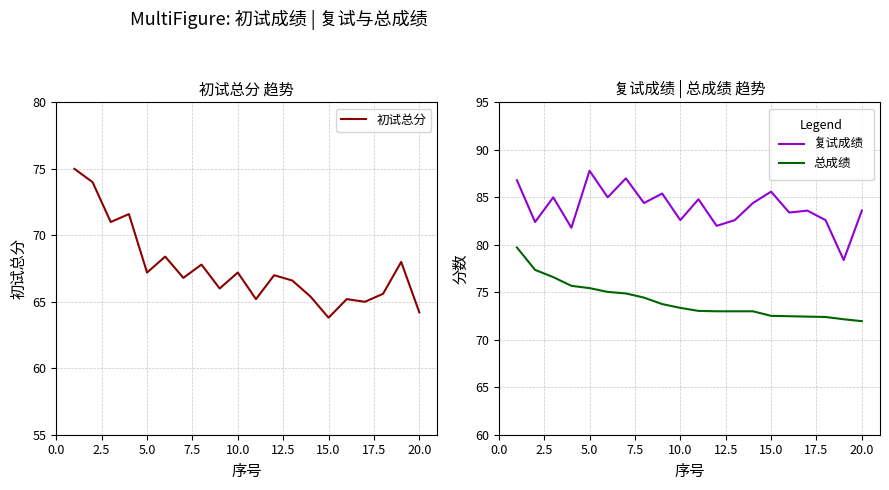

True or false: 总成绩 and 复试成绩 cross at least once.

False